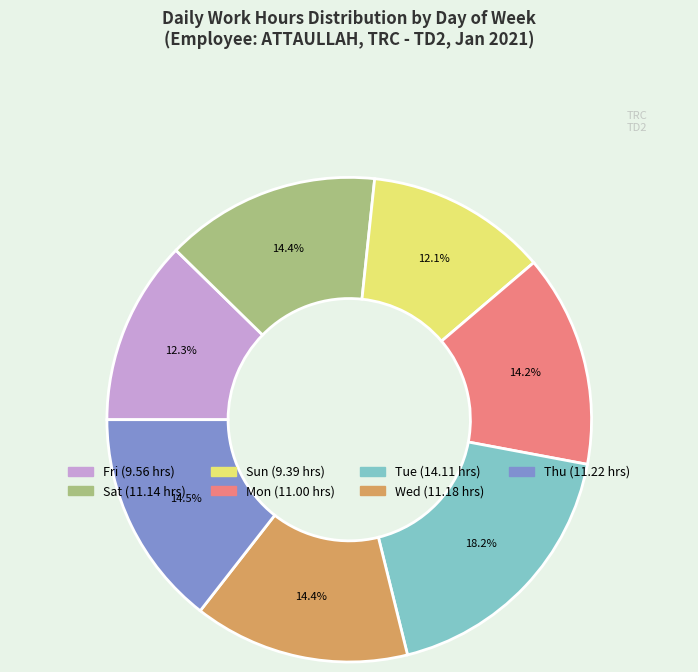

Does Tue represent more than half of the total?

No